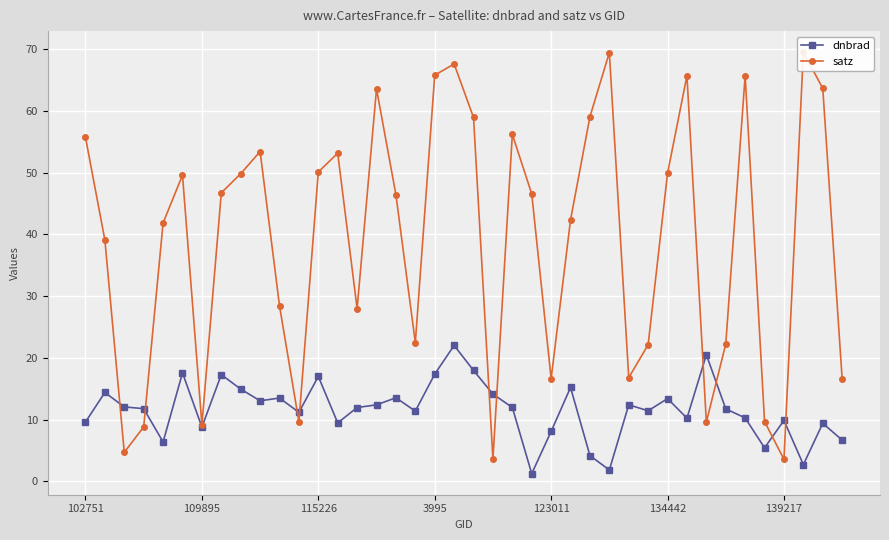

Reading left to right, extract all data points from this chart.

dnbrad: 9.6	14.4	12.0	11.8	6.4	17.6	8.8	17.3	14.9	13.0	13.5	11.2	17.0	9.5	12.0	12.4	13.5	11.4	17.4	22.0	18.0	14.1	12.0	1.2	8.1	15.2	4.2	1.8	12.4	11.4	13.4	10.2	20.5	11.7	10.3	5.4	9.9	2.7	9.4	6.7
satz: 55.7	39.1	4.7	8.8	41.9	49.6	9.2	46.7	49.8	53.4	28.4	9.6	50.1	53.2	28.0	63.6	46.4	22.4	65.8	67.6	58.9	3.6	56.2	46.5	16.6	42.3	59.0	69.4	16.8	22.1	49.9	65.7	9.6	22.2	65.7	9.7	3.6	69.5	63.6	16.5